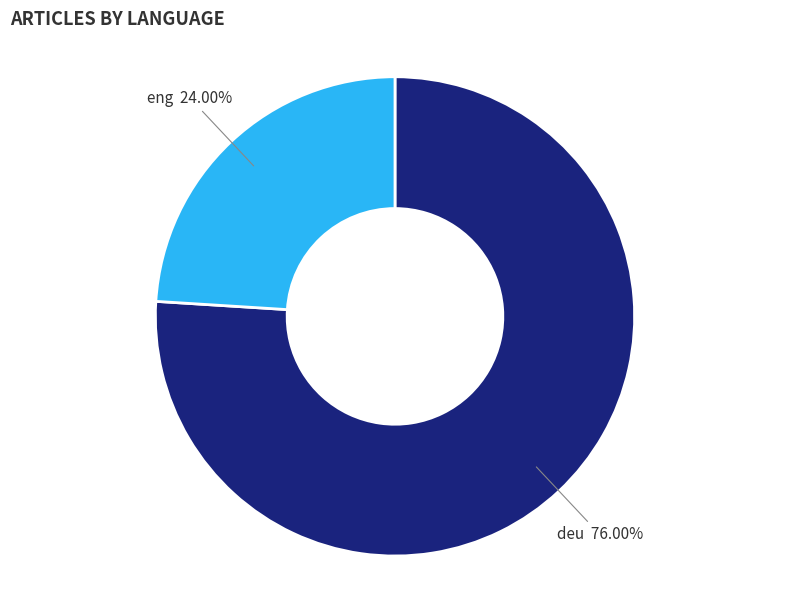

Does any single category account for the majority?

Yes